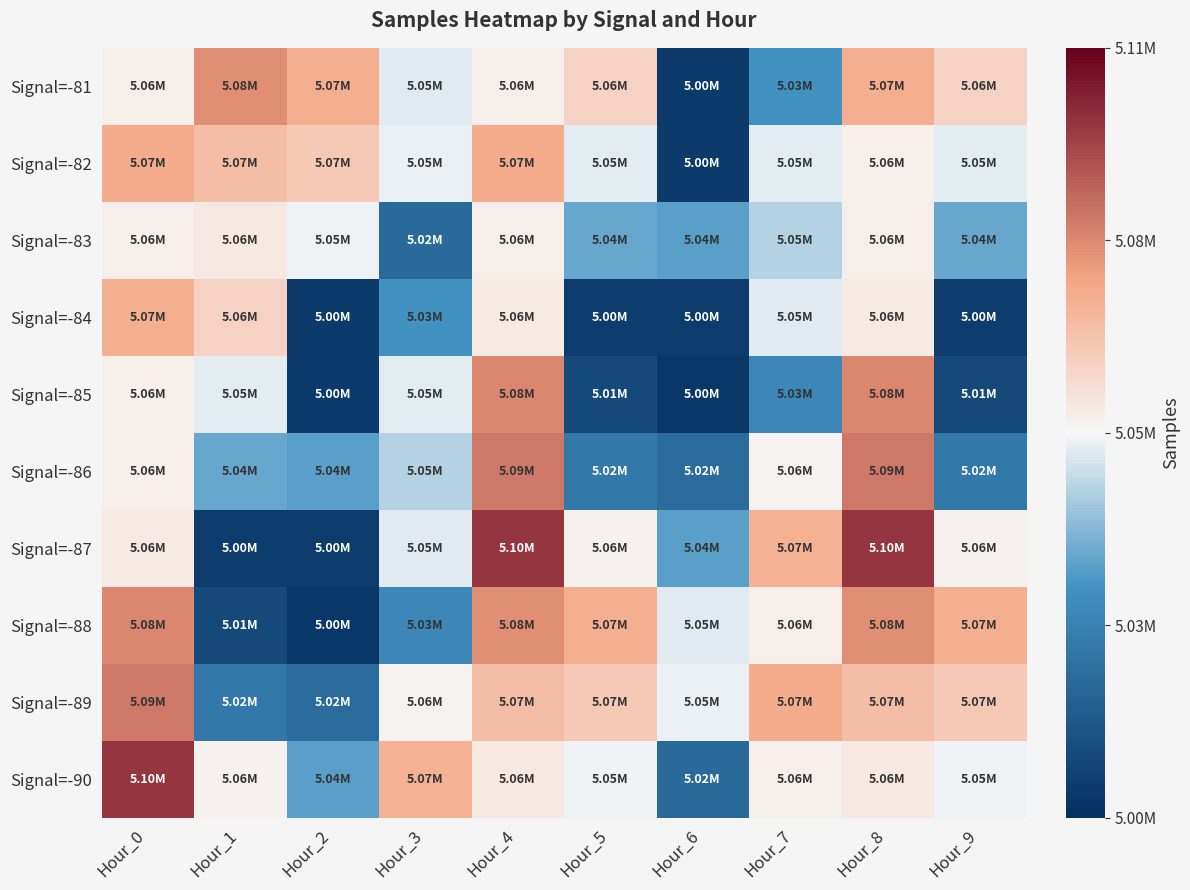

At which category is the sum across all series the highest?

Hour_4